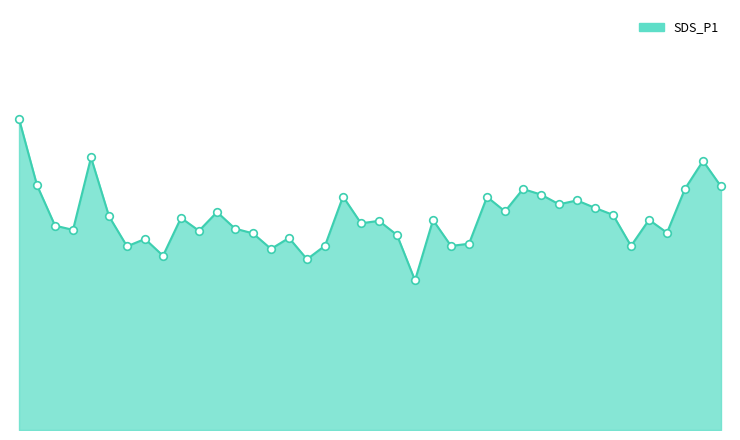

Is this an area chart (filled region under the line)?

Yes